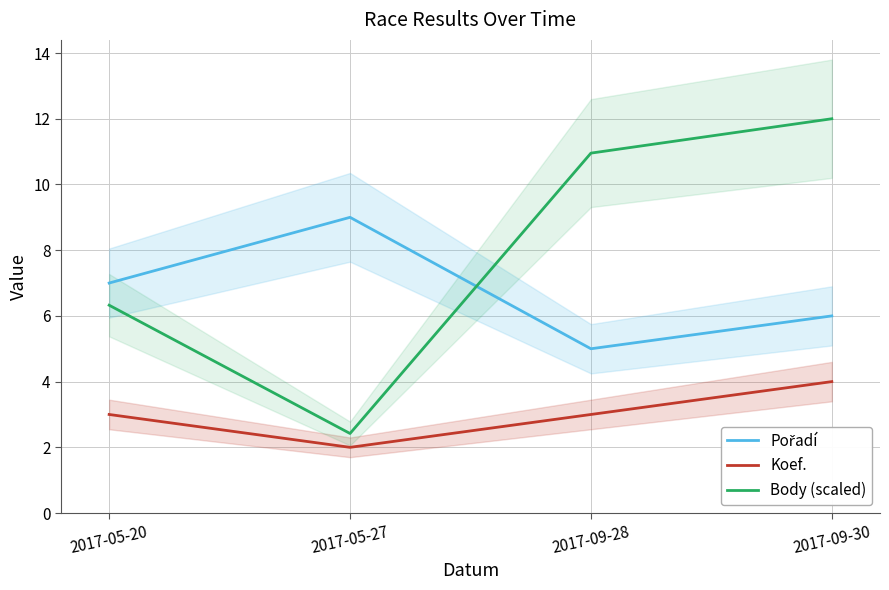

What is the spread (max minus min) of values at 2017-09-28?

8.0